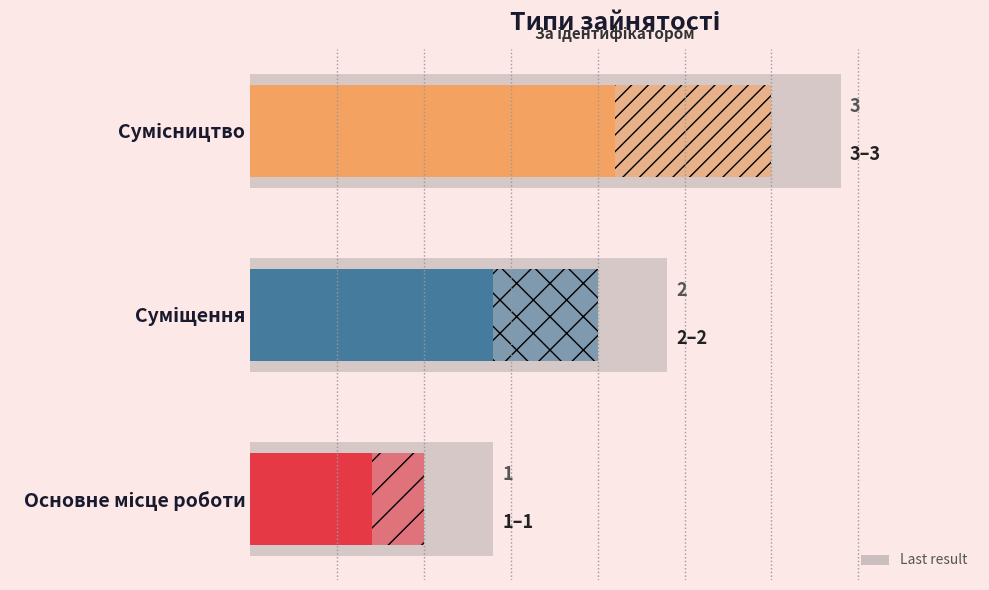

Count the values in the range 1 to 3.

3